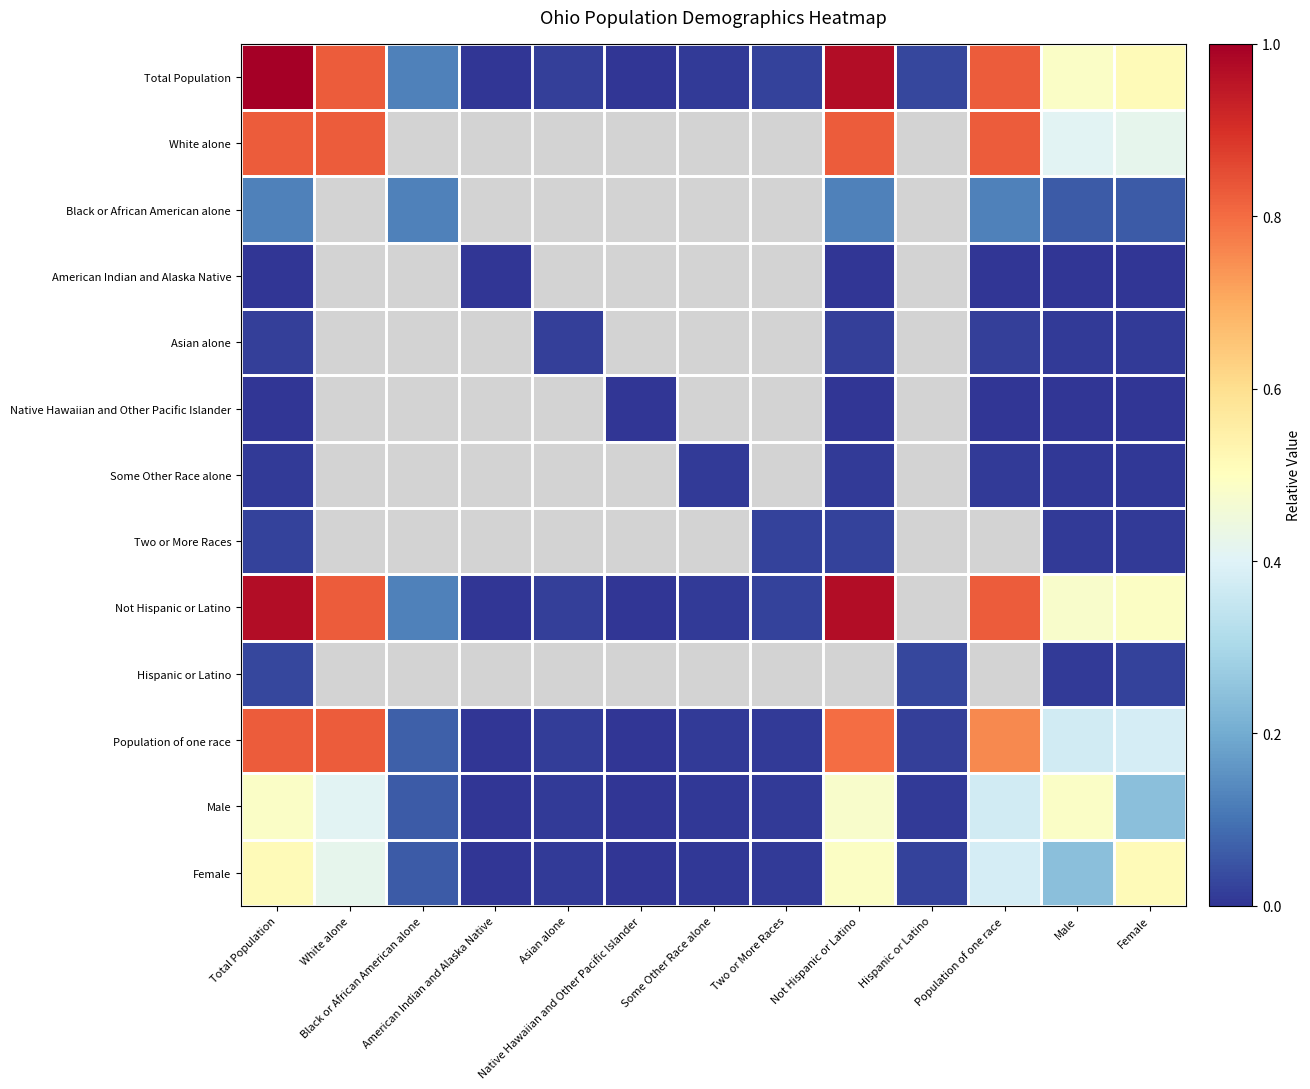

Between Male and Population of one race, which is larger?

Population of one race